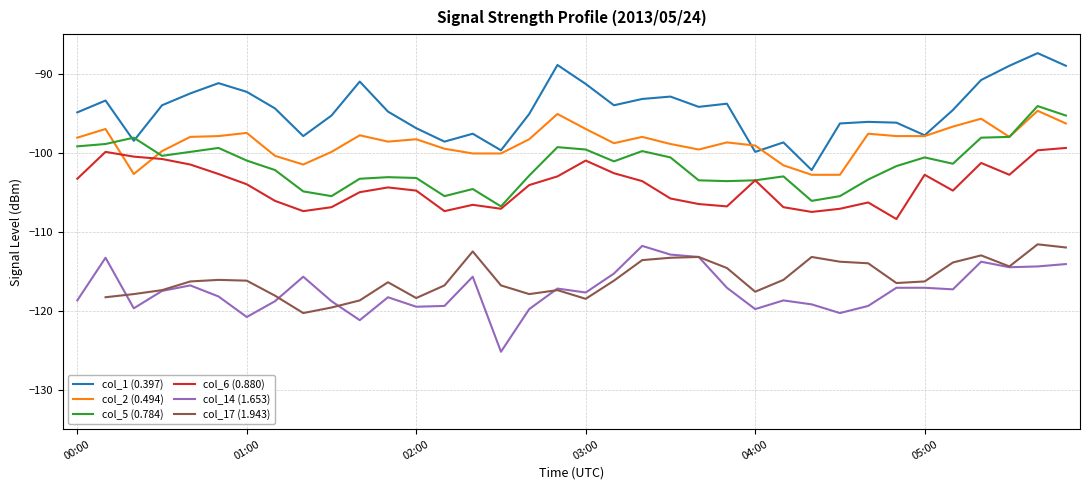

The col_2 (0.494) series shows -101.6 at 25. True or false?

True